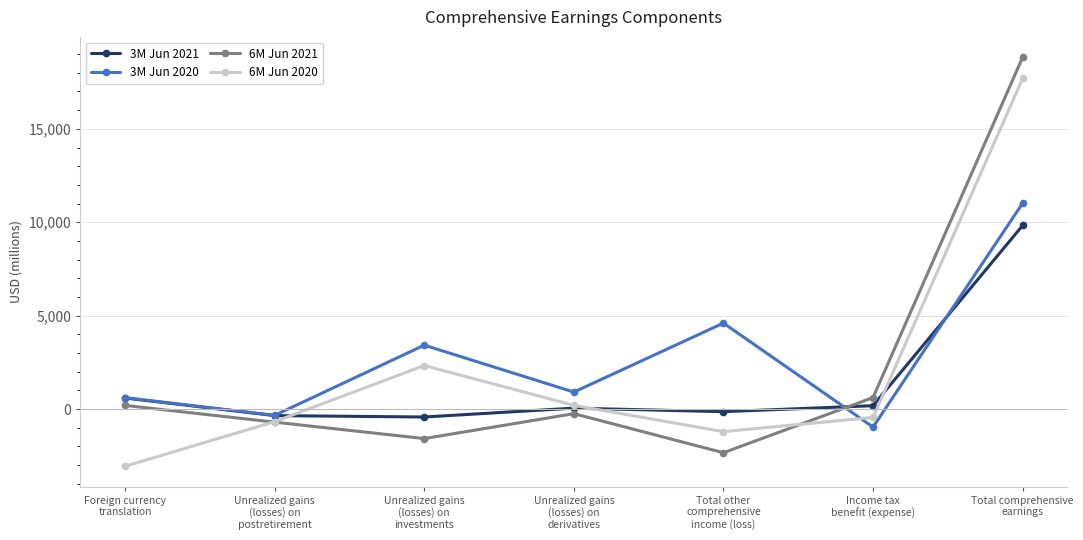

True or false: 6M Jun 2021 has more than 2 points higher than both neighbors.

False